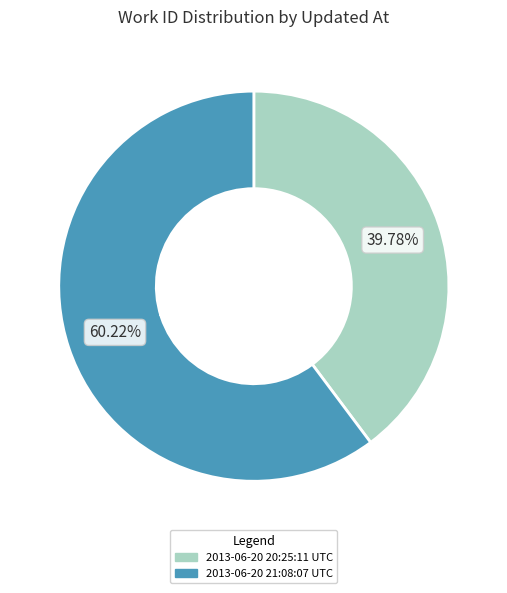

How much of the chart is everything except 2013-06-20 20:25:11 UTC?

60.2%